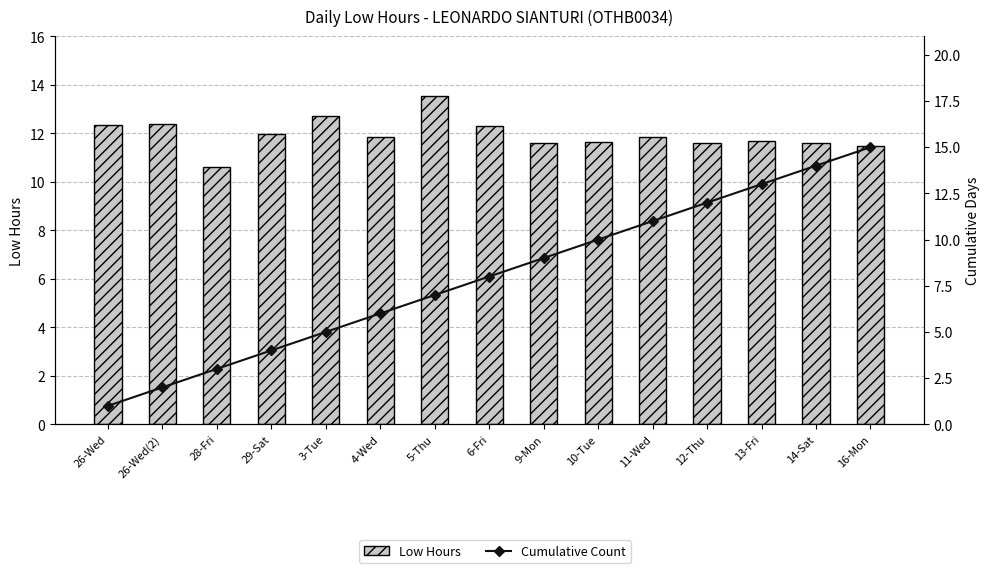

Reading left to right, extract all data points from this chart.

Low Hours: 12.3	12.4	10.6	12.0	12.7	11.8	13.5	12.3	11.6	11.6	11.8	11.6	11.7	11.6	11.5
Cumulative Count: 1.0	2.0	3.0	4.0	5.0	6.0	7.0	8.0	9.0	10.0	11.0	12.0	13.0	14.0	15.0